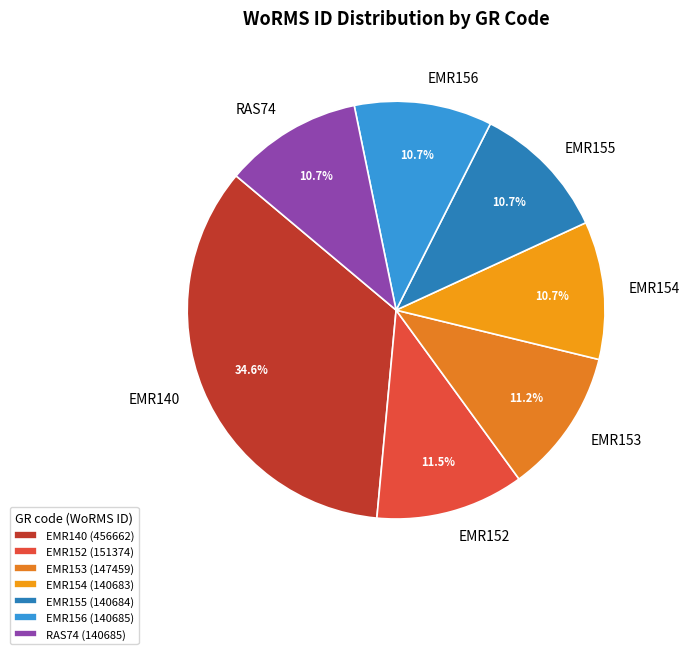

Does any single category account for the majority?

No